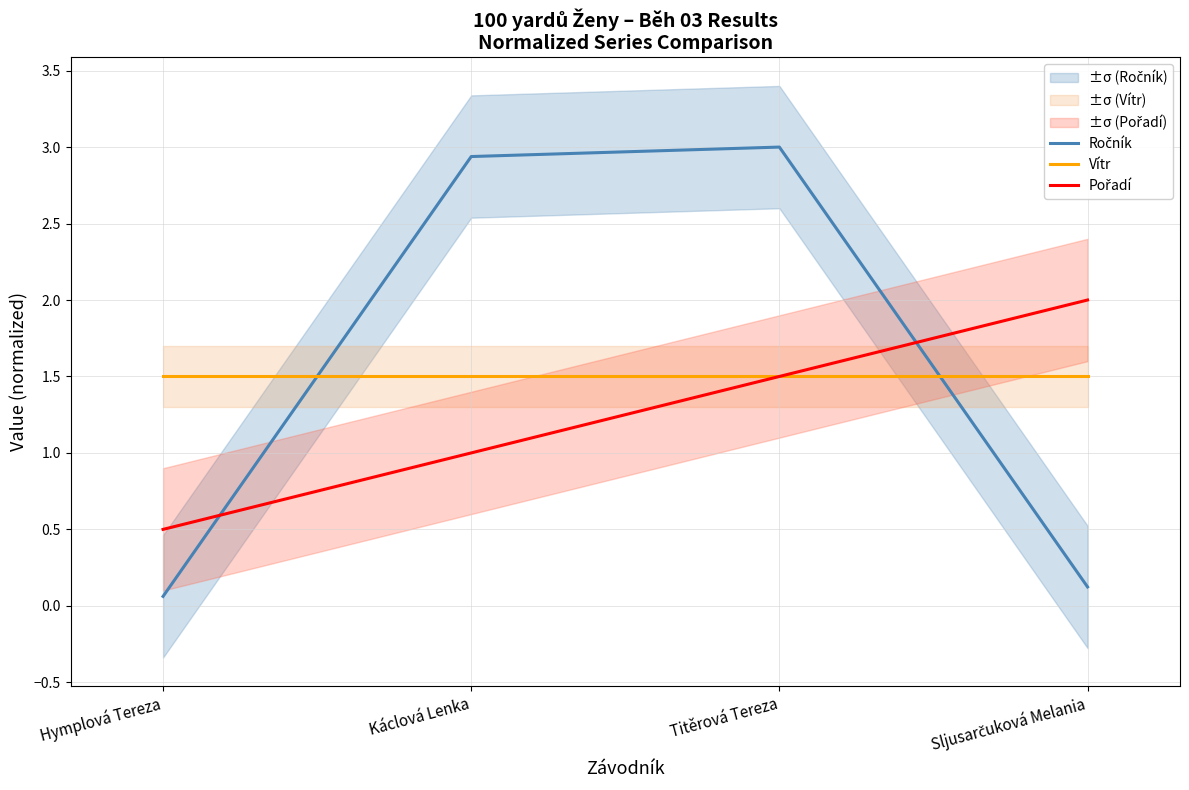

Which has a higher value, Káclová Lenka or Sljusarčuková Melania?

Káclová Lenka